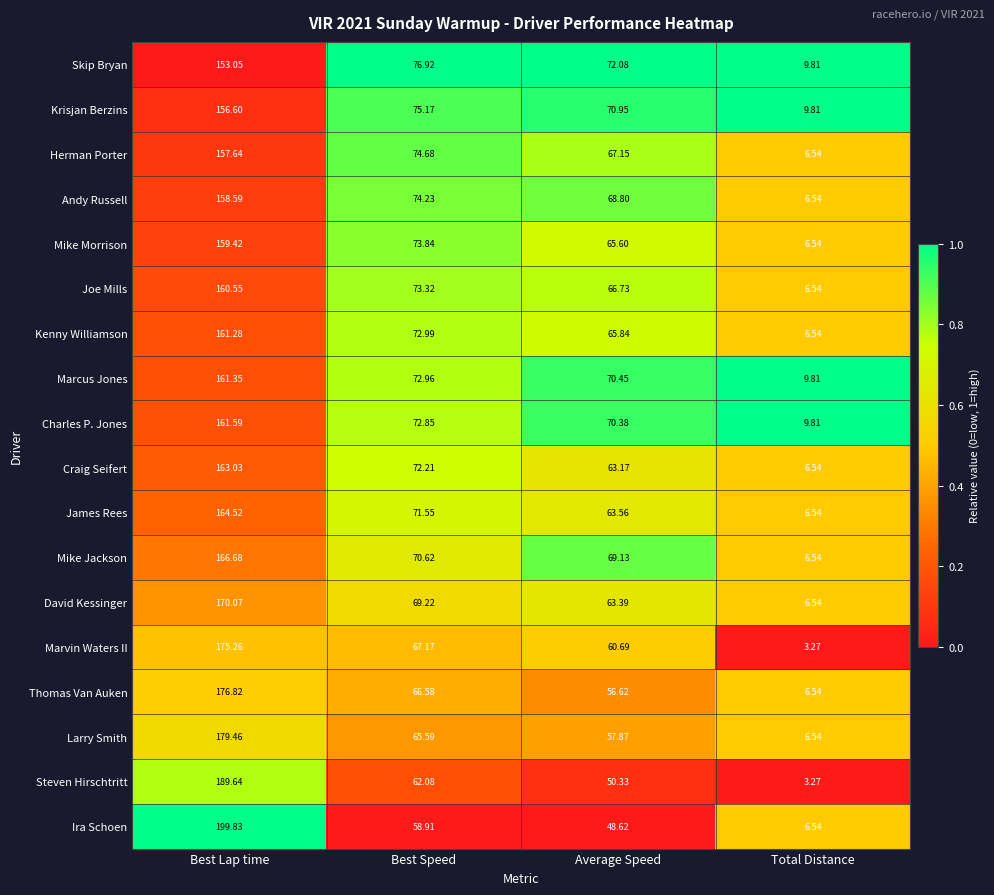

Which category has the highest value in the Mike Jackson series?

Best Lap time